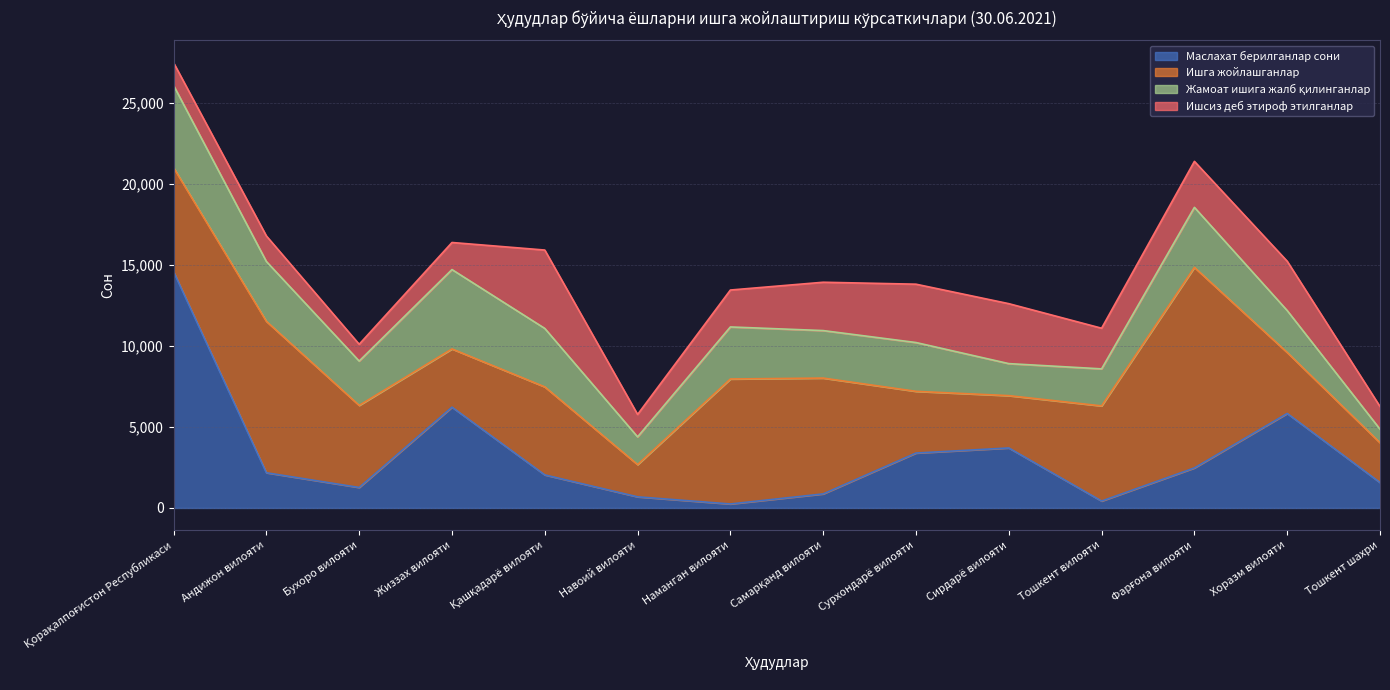

What is the label of the 7th point from the left?

Наманган вилояти